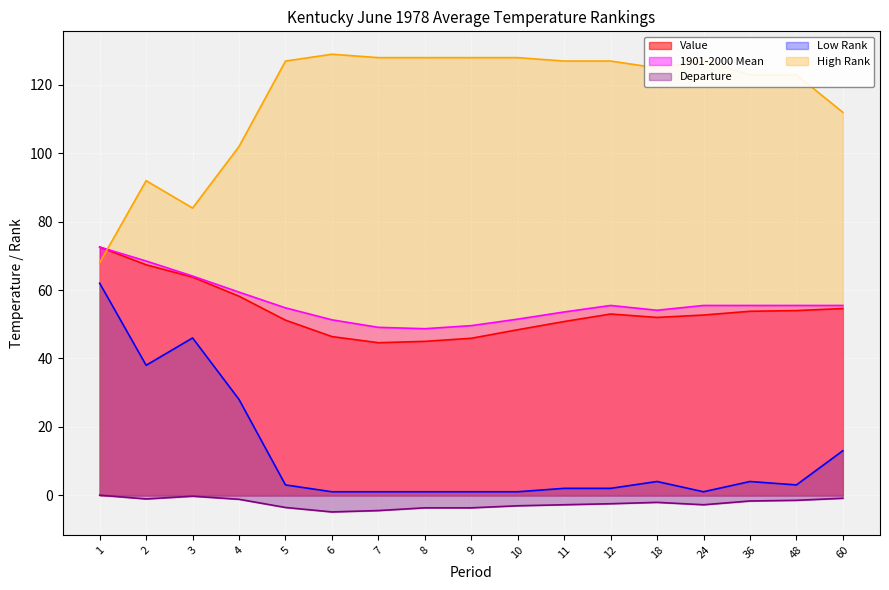

At which category does the chart reach its minimum across all series?

6